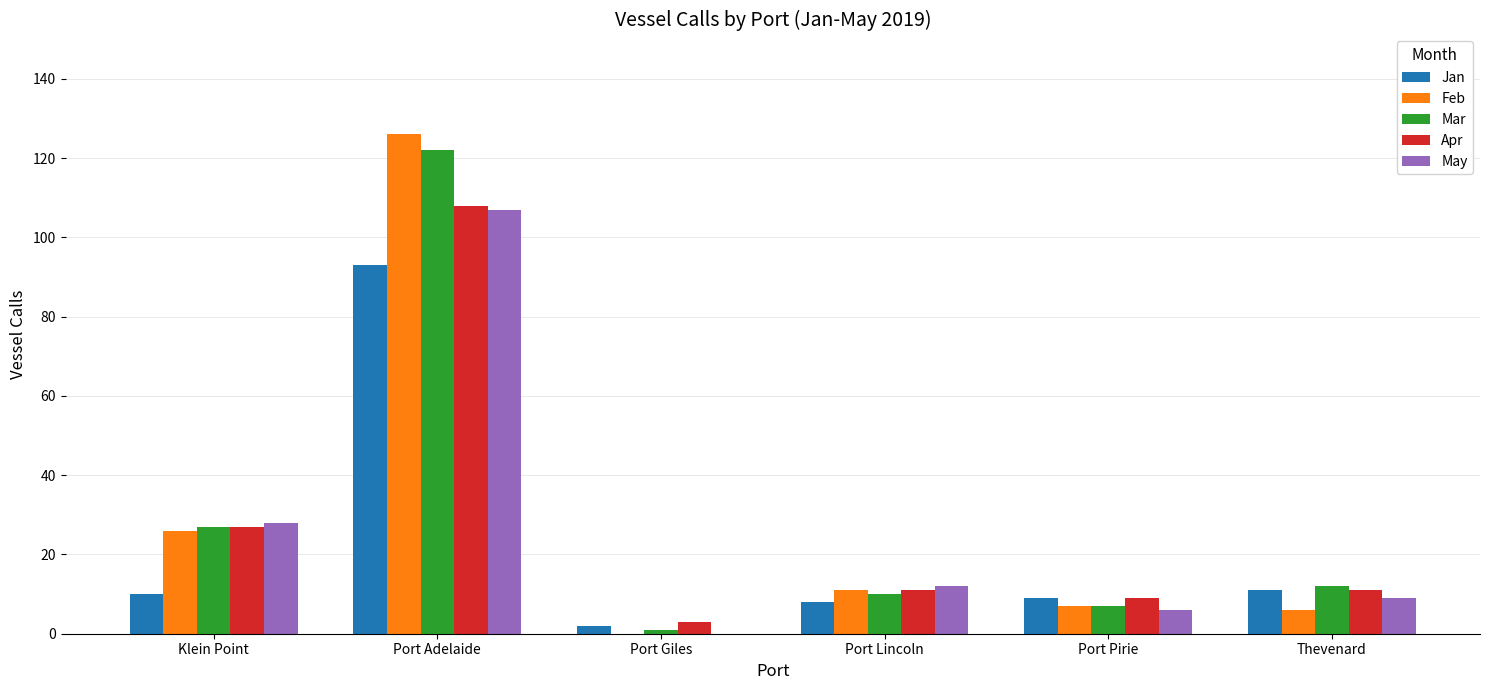

Reading left to right, list all the values displayed in this chart.

Jan: 10	93	2	8	9	11
Feb: 26	126	0	11	7	6
Mar: 27	122	1	10	7	12
Apr: 27	108	3	11	9	11
May: 28	107	0	12	6	9